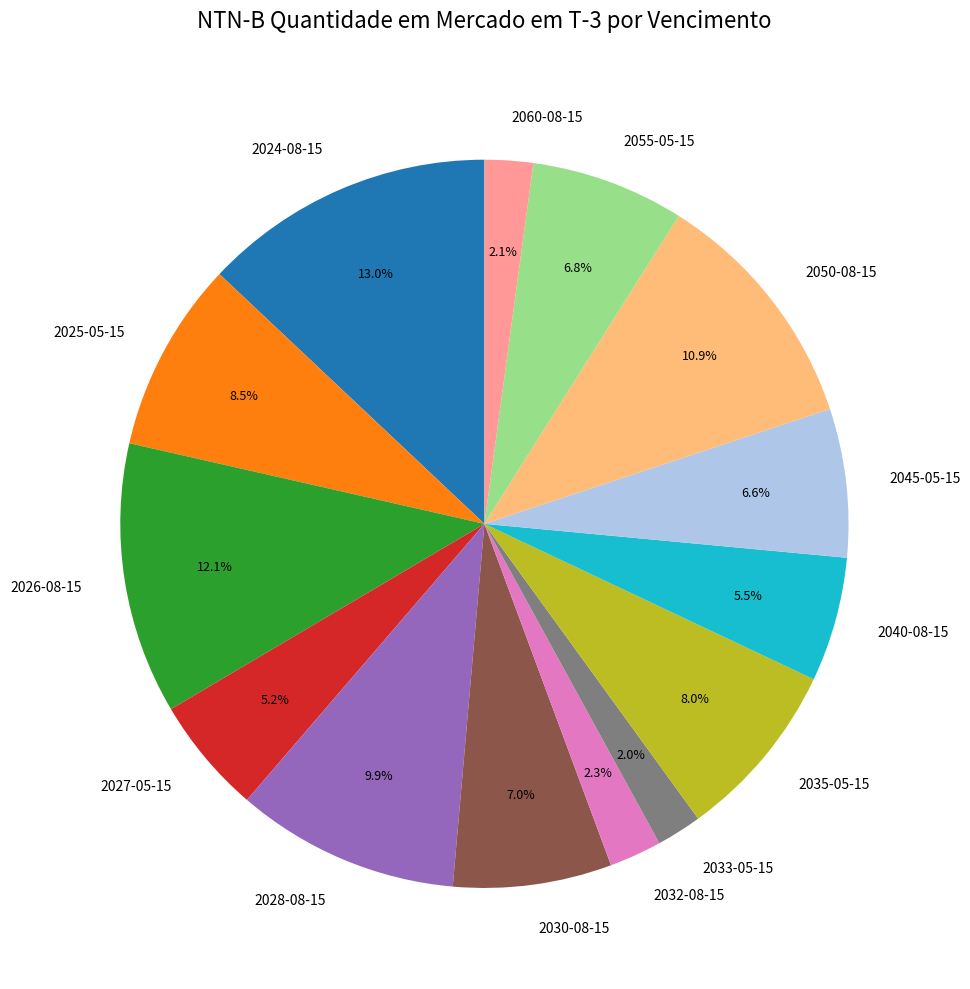

Approximately how many times larger is the value at 2035-05-15 compared to 2025-05-15?

0.9